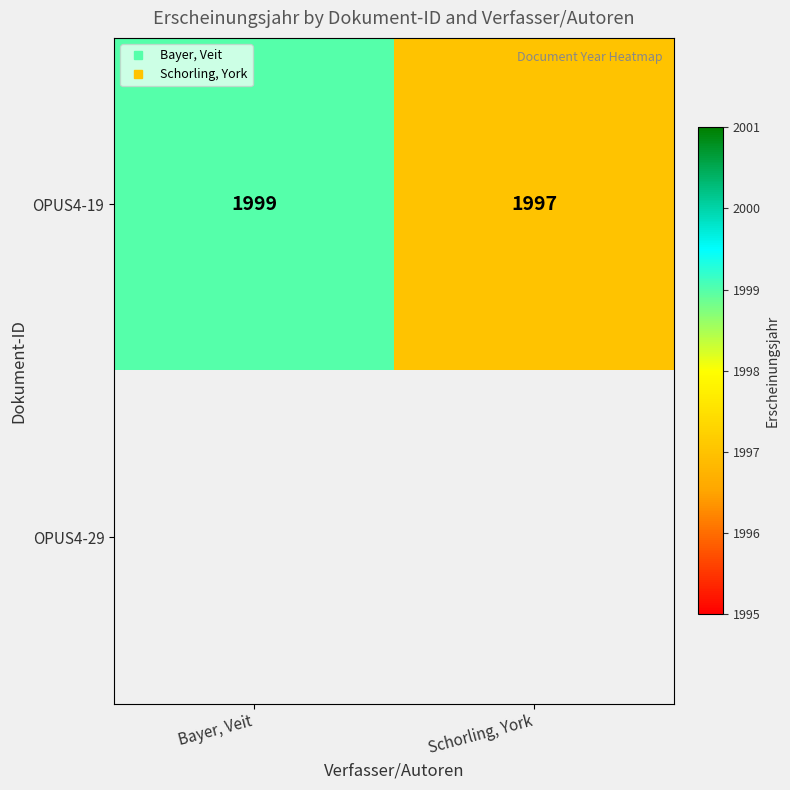

List the series in order of their peak value, highest first.

OPUS4-19, OPUS4-29